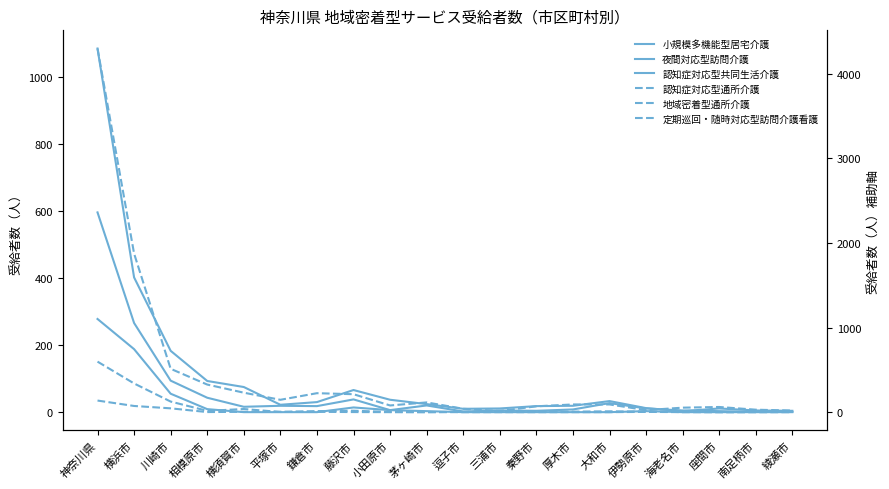

At which category does the chart reach its minimum across all series?

横須賀市